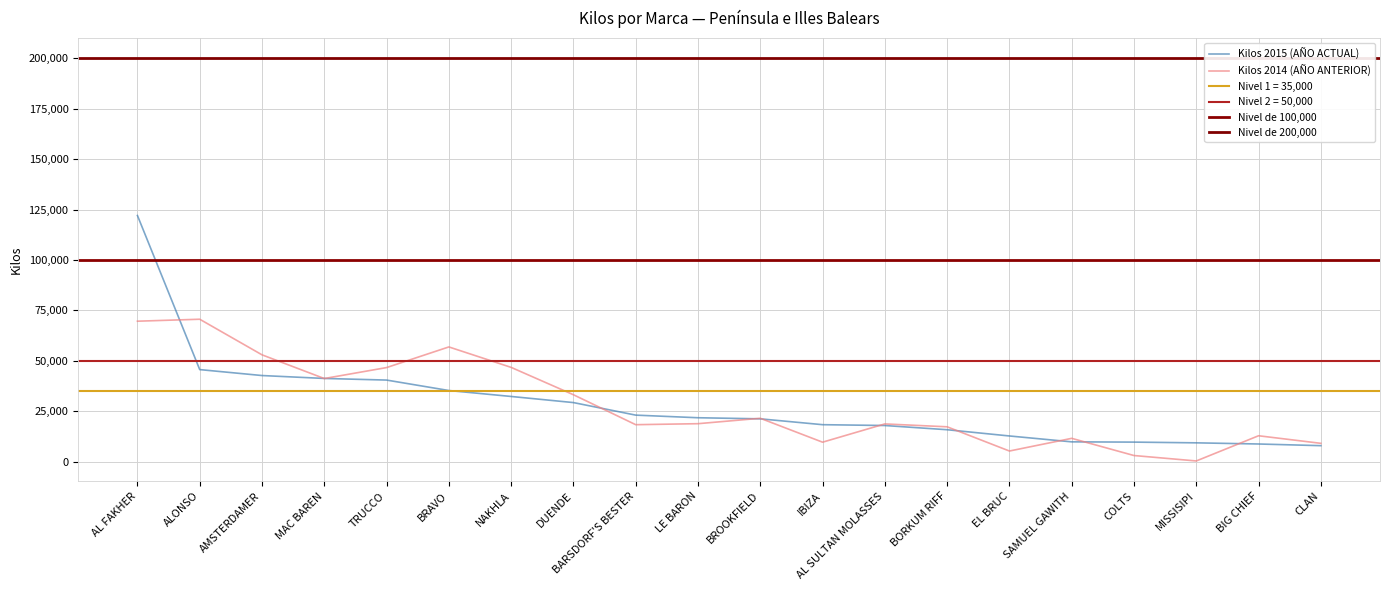

The value of Kilos 2014 (AÑO ANTERIOR) at IBIZA is 15429. True or false?

False